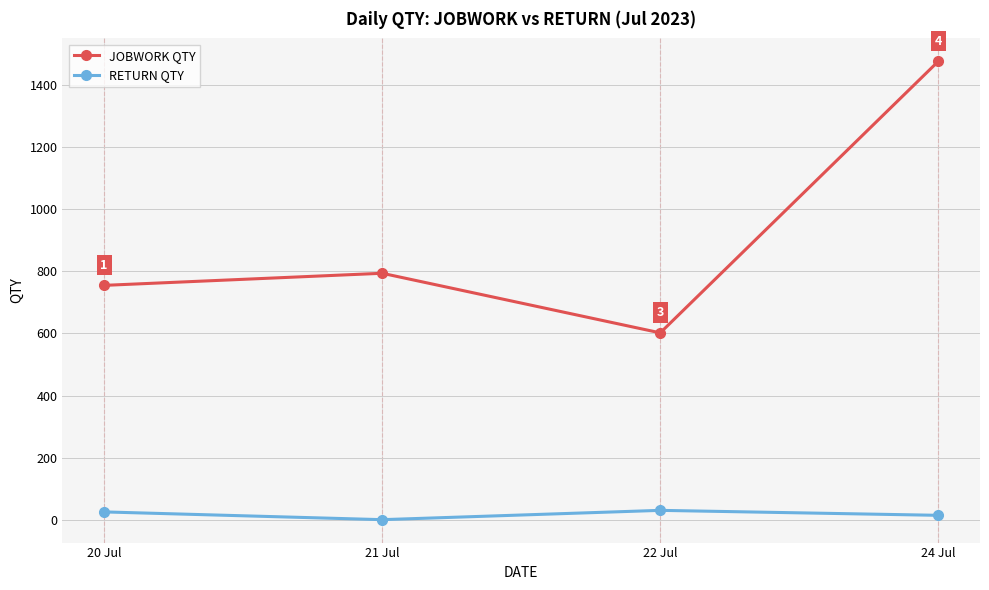

What is the highest value of the JOBWORK QTY series?

1477